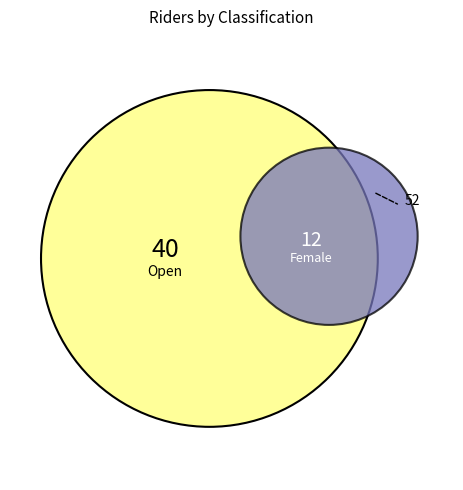

To the nearest percent, what is the difference between the largest and smallest slice percentages?

54%